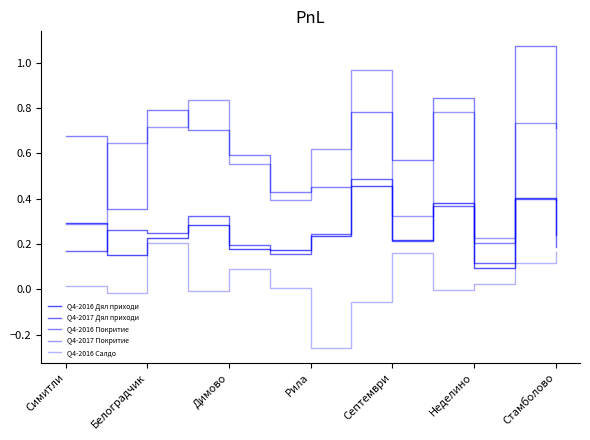

How many lines are shown in the chart?

5